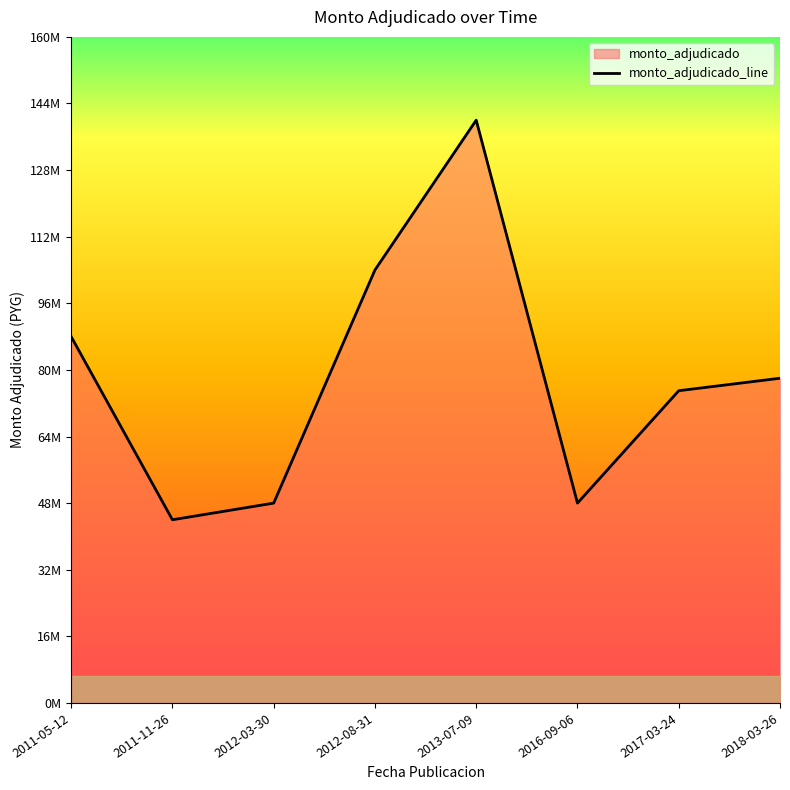

Reading left to right, extract all data points from this chart.

2011-05-12=88000000	2011-11-26=44000000	2012-03-30=48000000	2012-08-31=104000000	2013-07-09=140000000	2016-09-06=48000000	2017-03-24=75000000	2018-03-26=78000000